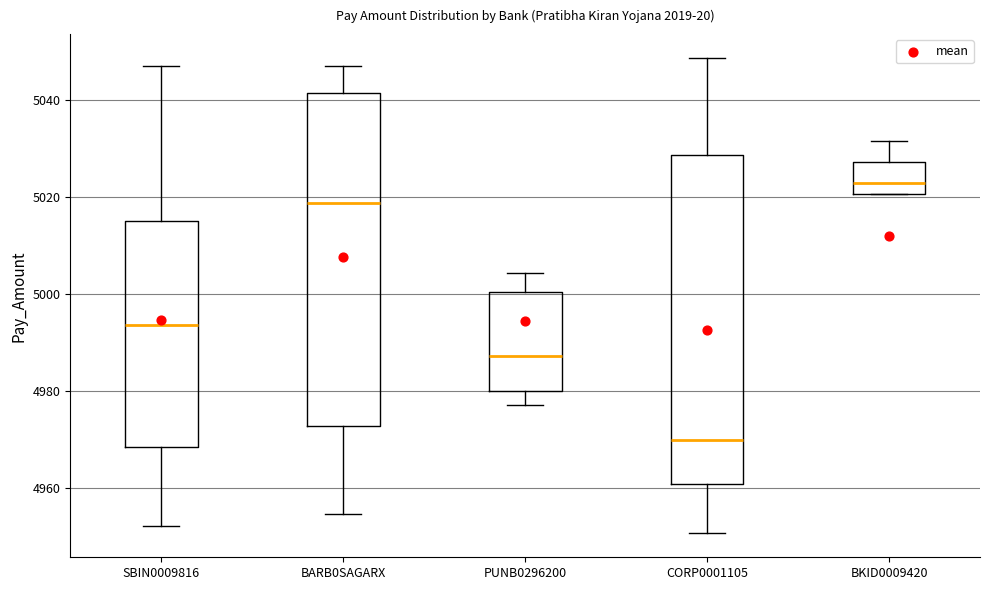

Reading left to right, transcribe this box plot: for each box, give where its median line is, the range the box spans, and where its two whiskers end, as read against the y-axis. The values are not printed on the chart, so give them approximately, as read against the axis.

SBIN0009816: median 4994, box 4968 to 5014, whiskers 4952 to 5046
BARB0SAGARX: median 5018, box 4972 to 5042, whiskers 4954 to 5046
PUNB0296200: median 4988, box 4980 to 5000, whiskers 4978 to 5004
CORP0001105: median 4970, box 4960 to 5028, whiskers 4950 to 5048
BKID0009420: median 5022, box 5020 to 5028, whiskers 5020 to 5032